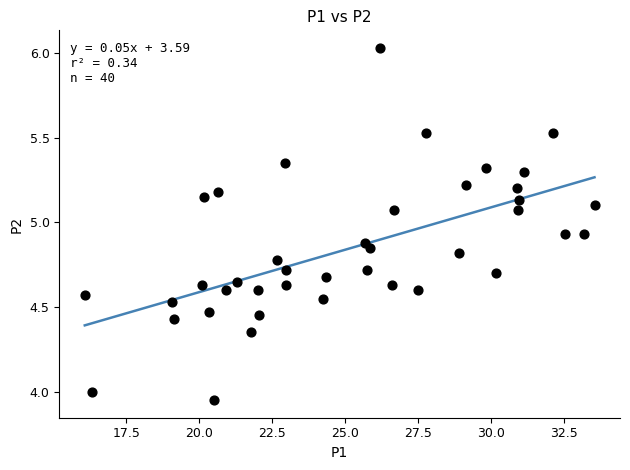

What is the range of X values (max minus min)?

17.5